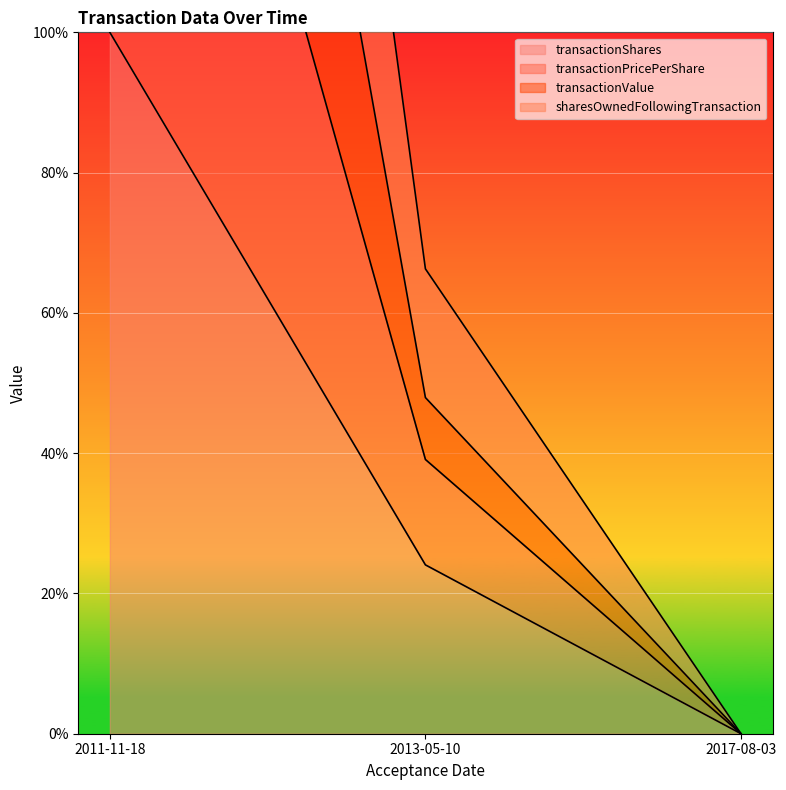

What position from the right is 2017-08-03?

1